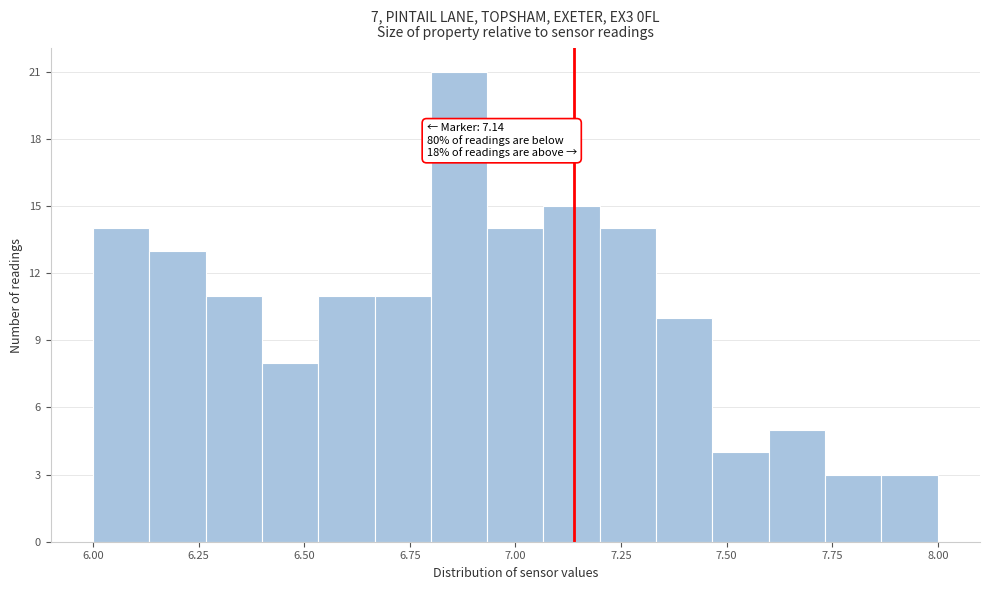

Around what value on the x-axis is the tallest bar? Give the approximate position of its centre, as read against the axis.

6.85